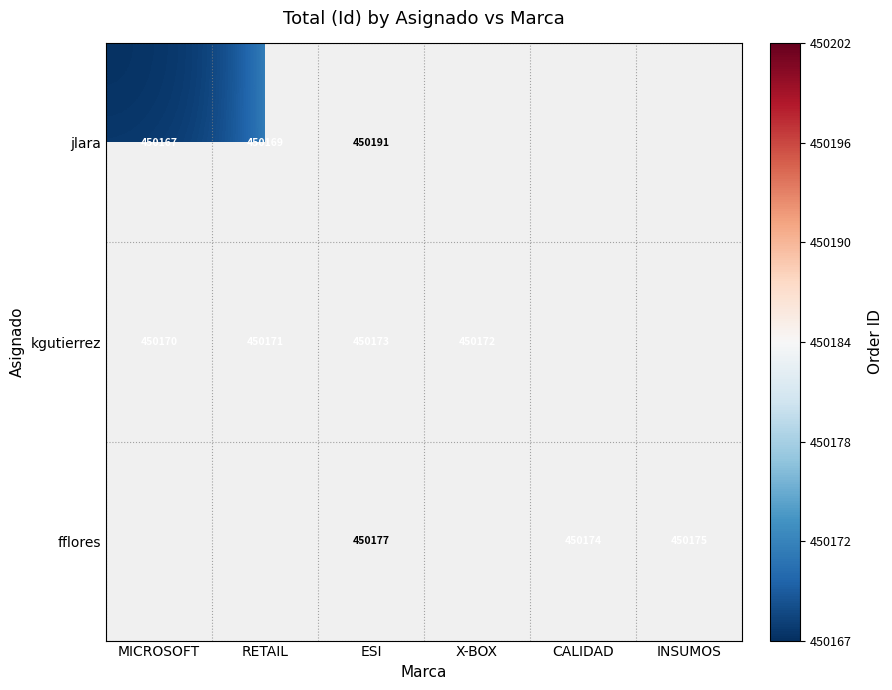

True or false: fflores has a value of 166527.2 at ESI.

False